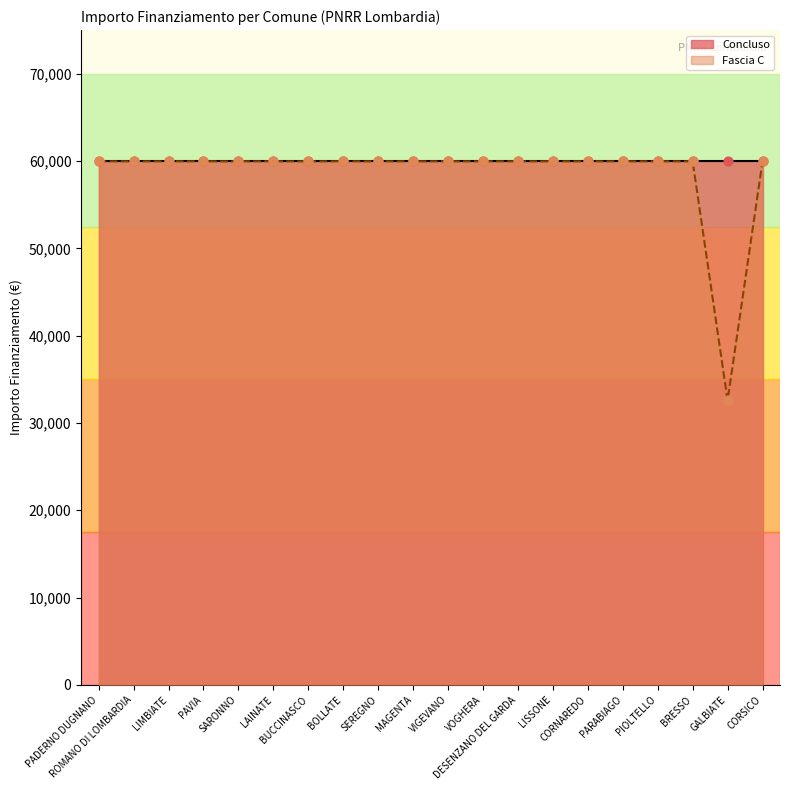

What is the ratio of the value at CORNAREDO to the value at PADERNO DUGNANO?

1.0